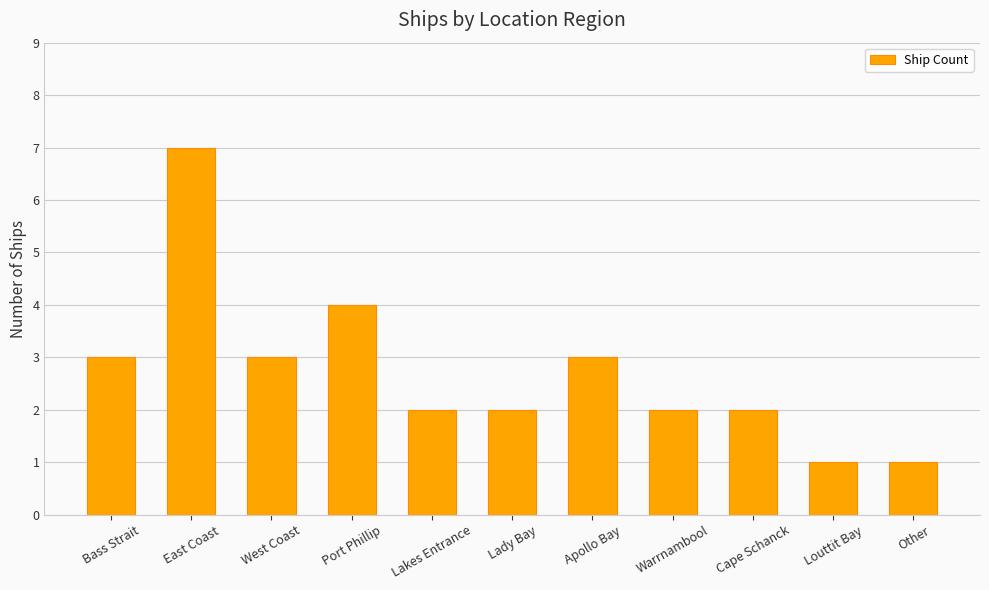

The chart shows a value of 5 at Bass Strait. True or false?

False